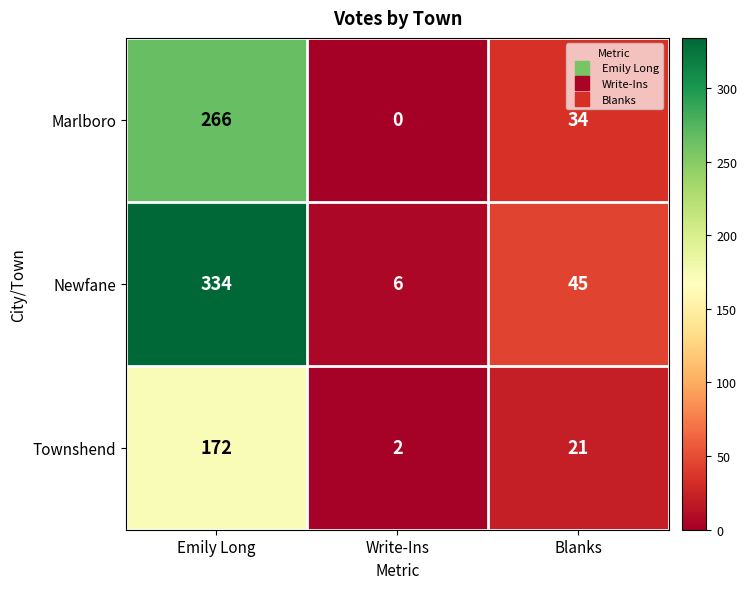

What value does the Newfane series have at Emily Long?

334